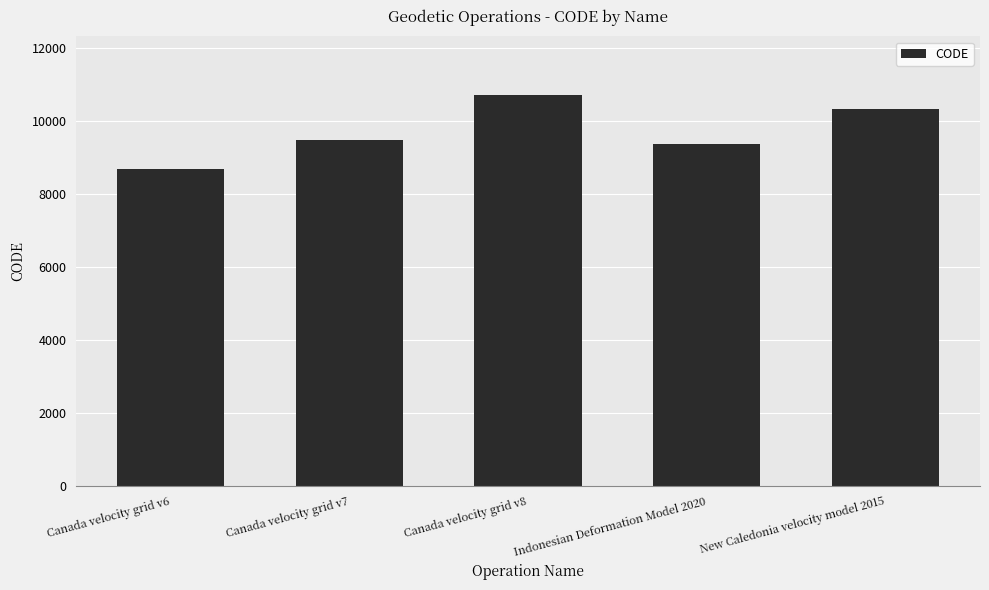

At which label is the value closest to 9691?

Canada velocity grid v7